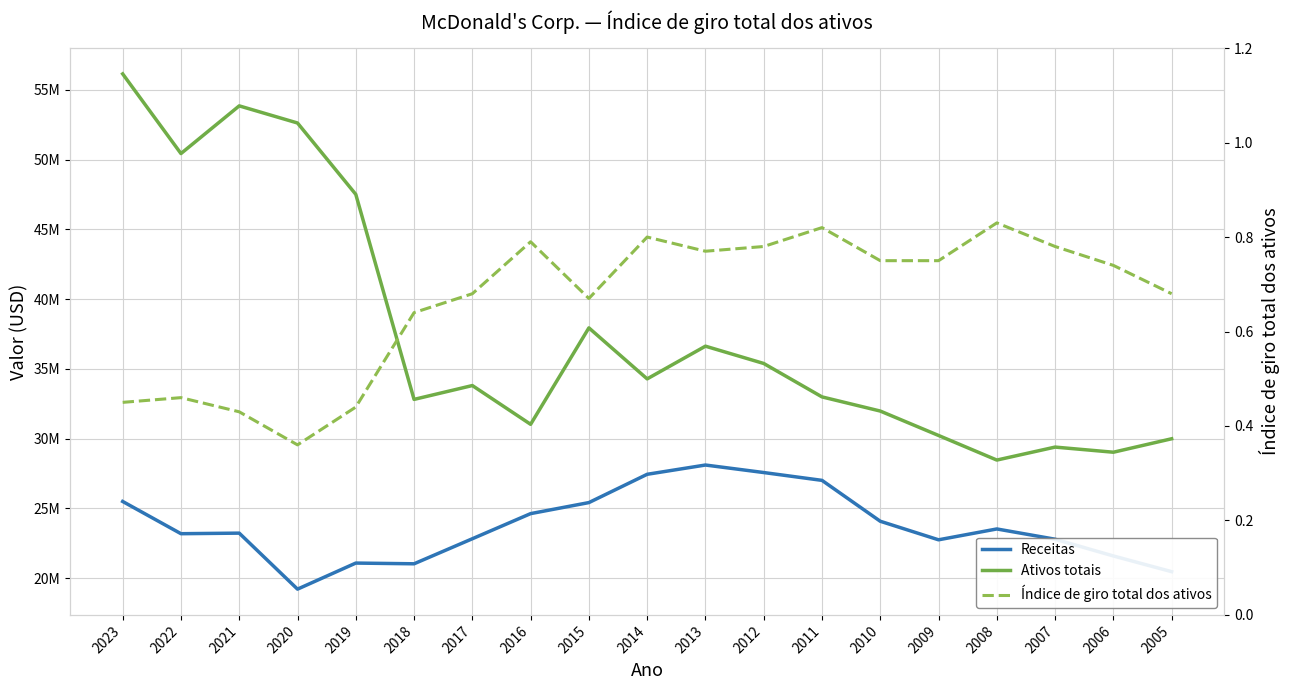

What is the difference between the maximum and second lowest values in the Receitas series?

7645500.0